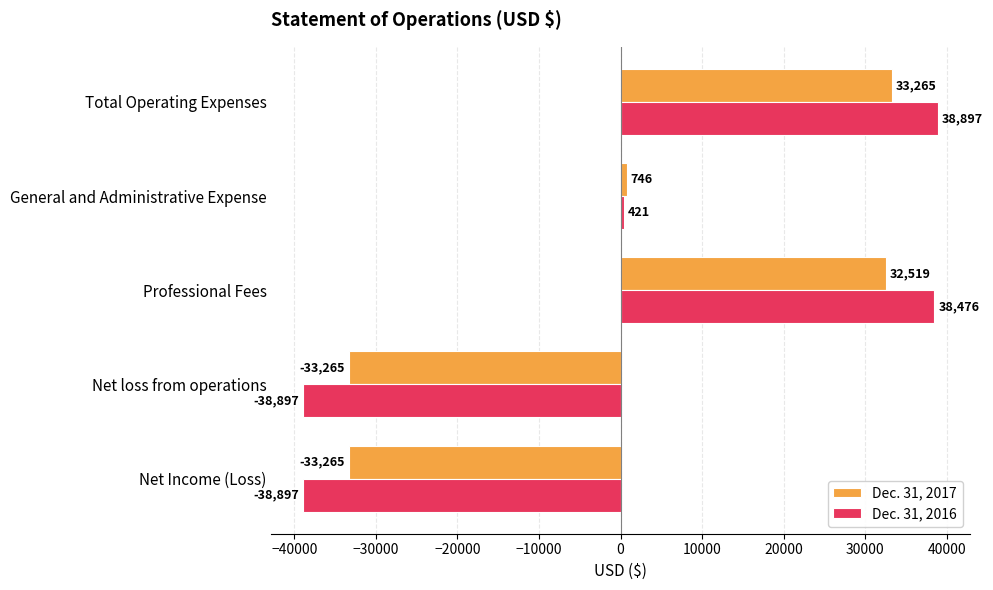

List the series in order of their peak value, lowest first.

Dec. 31, 2017, Dec. 31, 2016